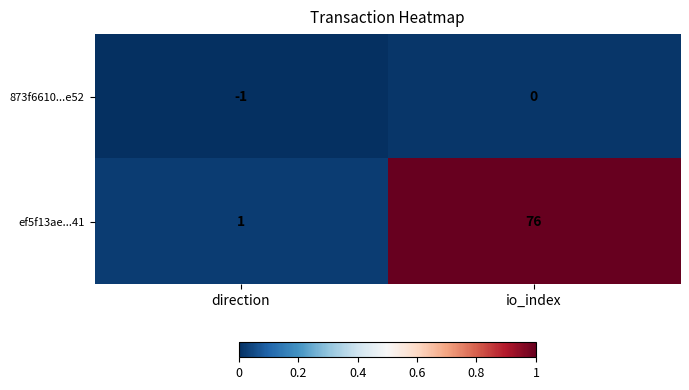

Which series has the largest range (max minus min)?

ef5f13ae...41